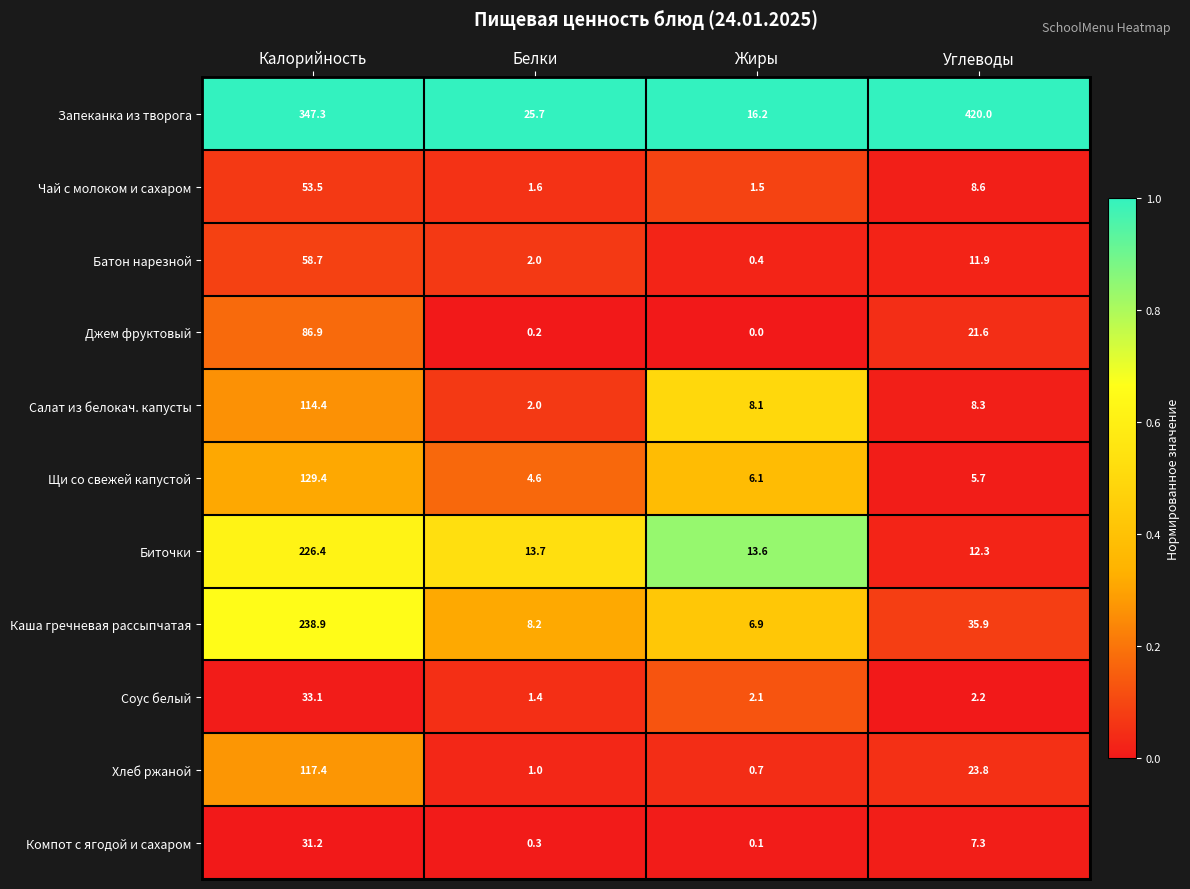

What is the lowest value of the Салат из белокач. капусты series?

2.0